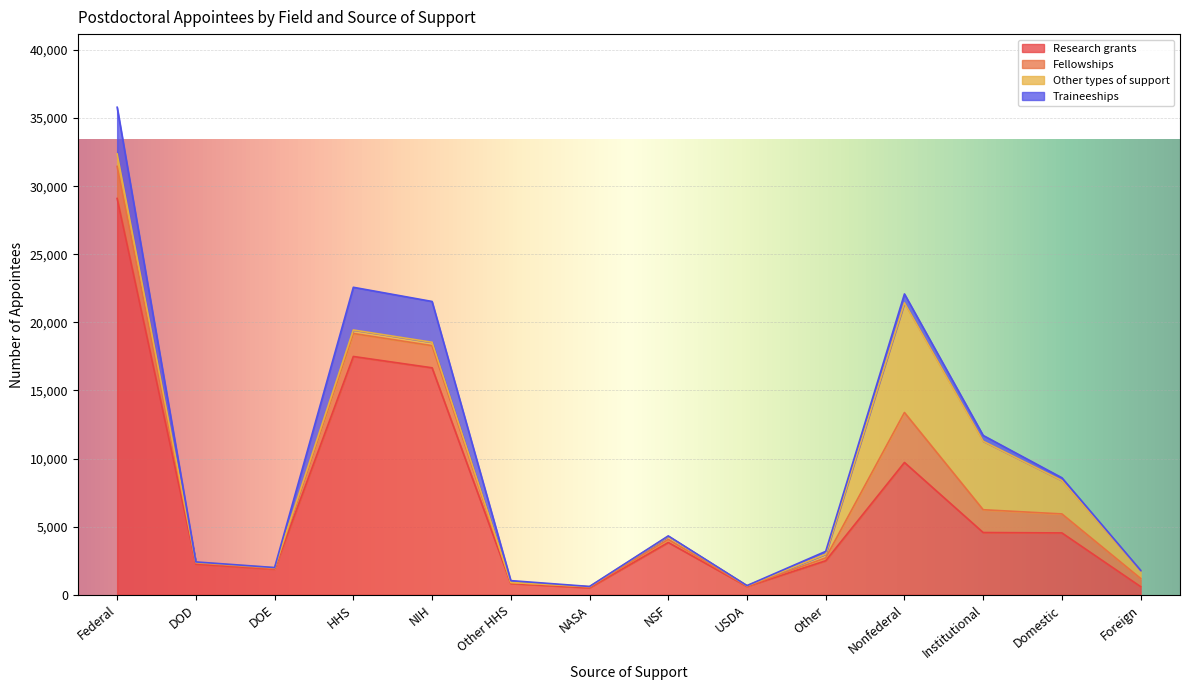

Reading right to left, list all the values displayed in this chart.

Research grants: 600	4543	4572	9715	2501	614	3844	513	830	16666	17496	1883	2247	29098
Fellowships: 601	1395	1674	3670	210	28	222	62	63	1626	1689	44	98	2353
Other types of support: 570	2450	5029	8049	275	27	227	24	8	249	257	65	38	913
Traineeships: 25	204	425	654	204	8	31	13	140	2994	3134	9	31	3430